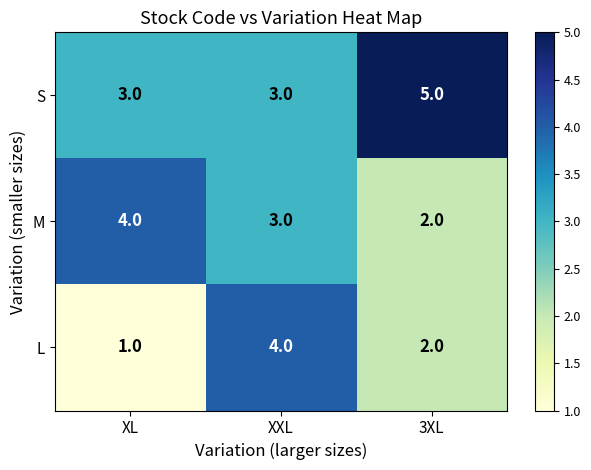

Reading right to left, what are all the values shown in this chart?

S: 3XL=5	XXL=3	XL=3
M: 3XL=2	XXL=3	XL=4
L: 3XL=2	XXL=4	XL=1